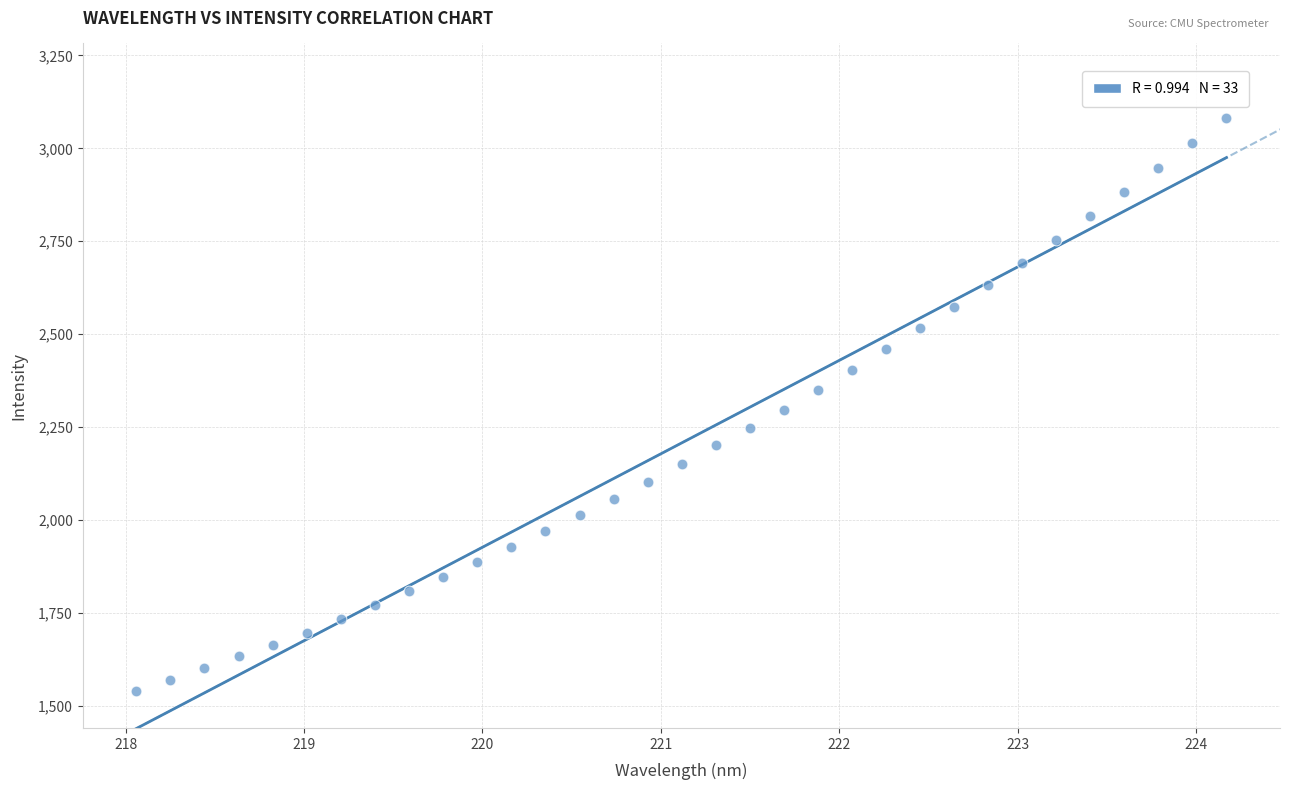

What is the range of X values (max minus min)?

6.1